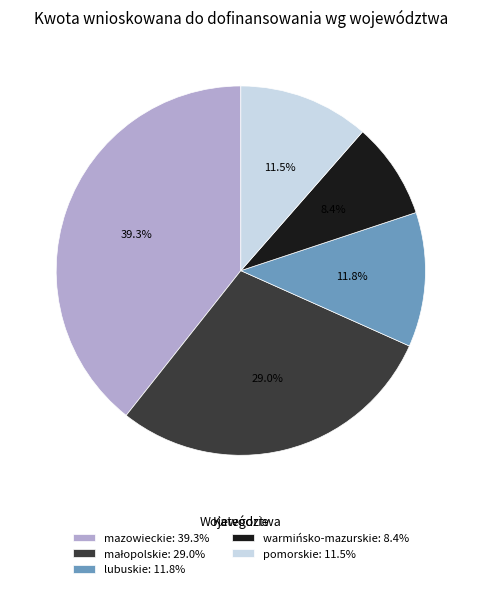

Between warmińsko-mazurskie: 8.4% and mazowieckie: 39.3%, which is larger?

mazowieckie: 39.3%